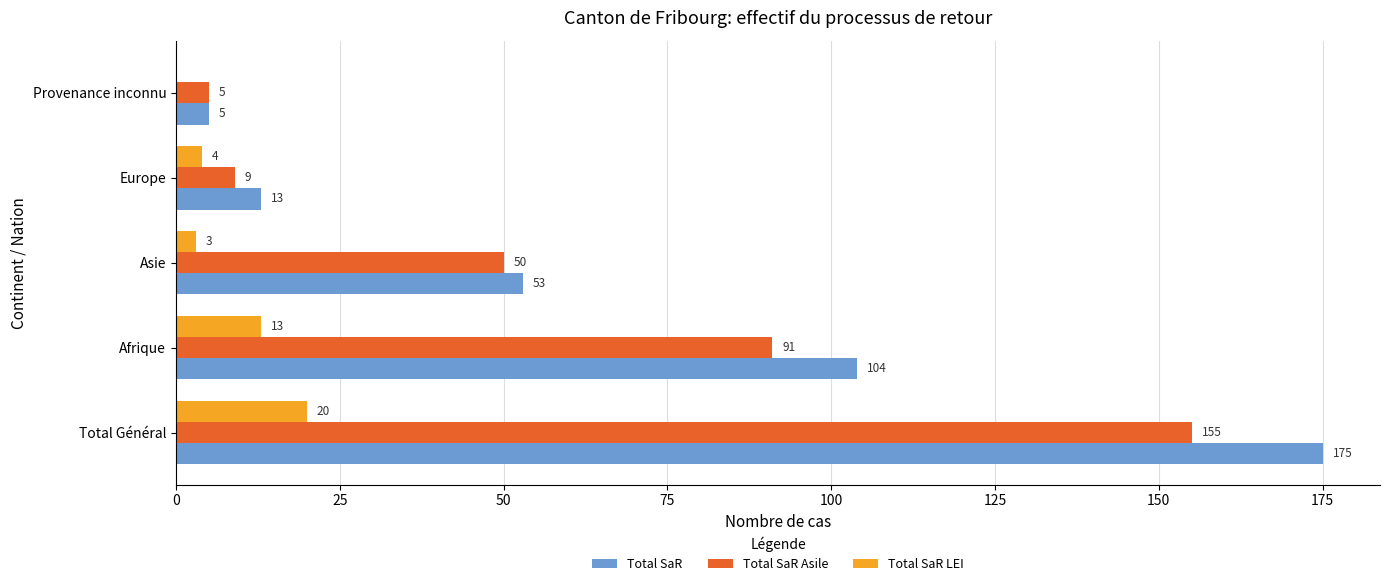

At which label does Total SaR LEI reach its peak?

Total Général